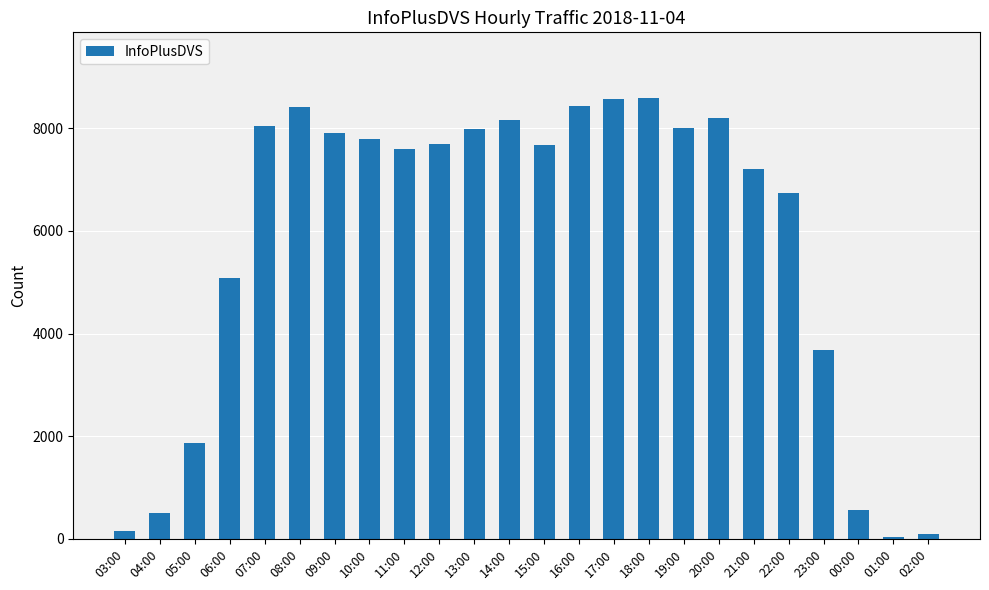

Where does the data first go above 7700?

07:00